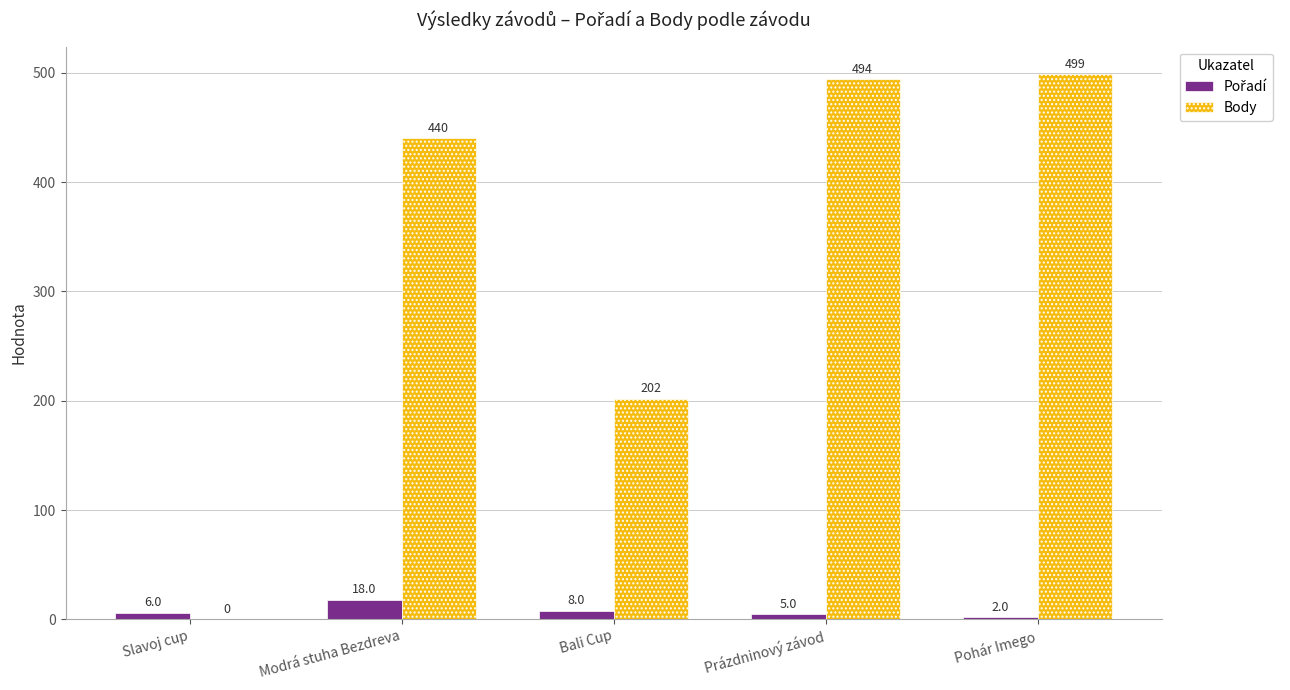

How many groups of bars are there?

5